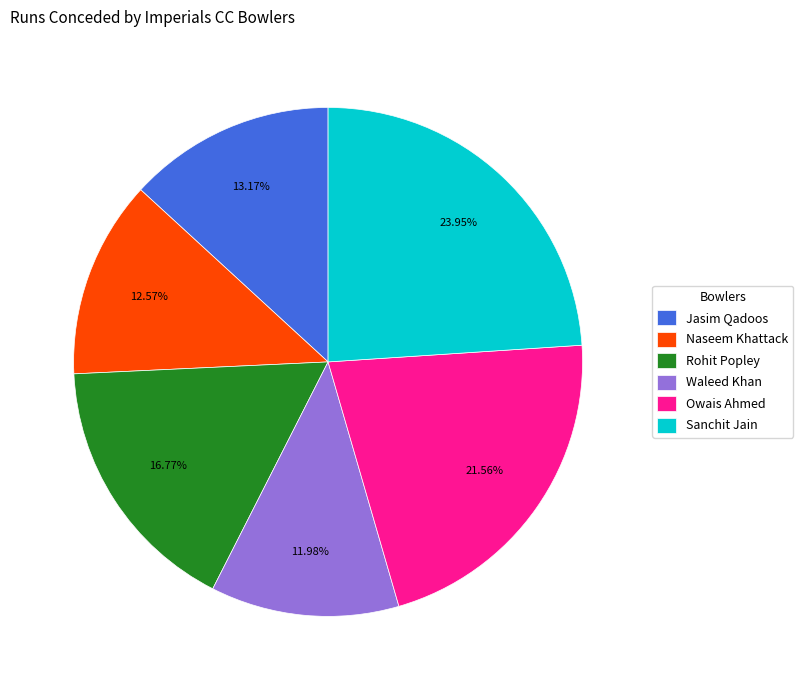

Is the sum of Naseem Khattack and Jasim Qadoos greater than half?

No